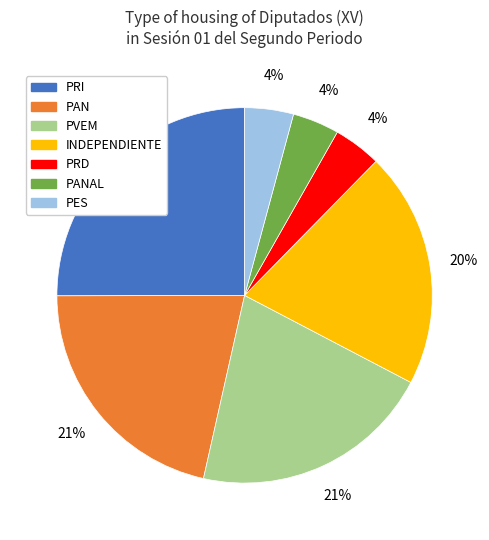

Combined, do INDEPENDIENTE and PVEM account for over 50%?

No